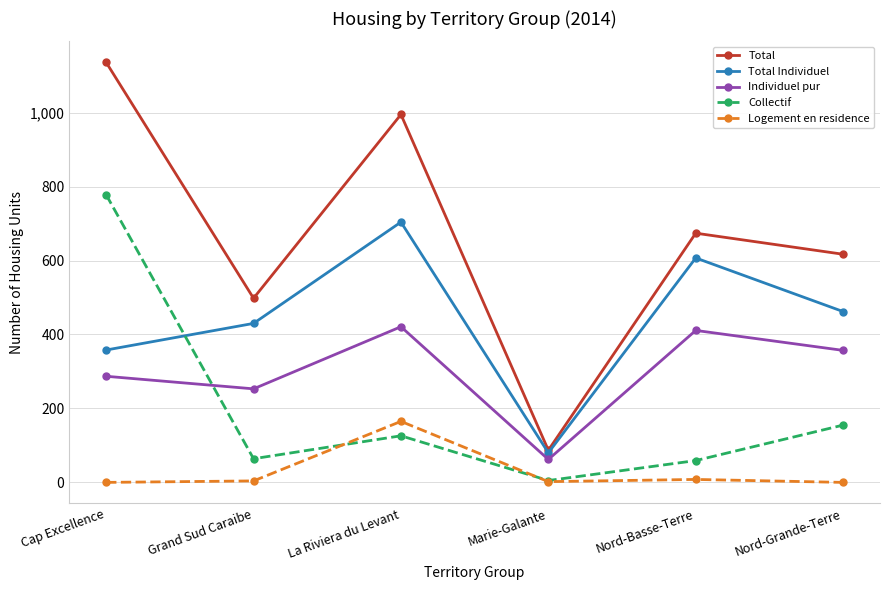

How many data points does each series have?

6